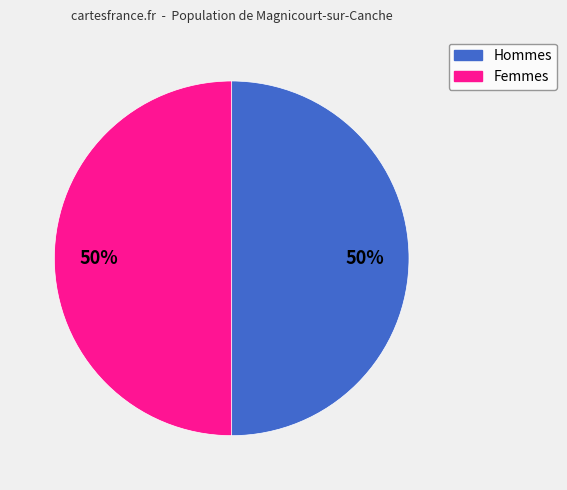

To the nearest percent, what is the difference between the largest and smallest slice percentages?

0%